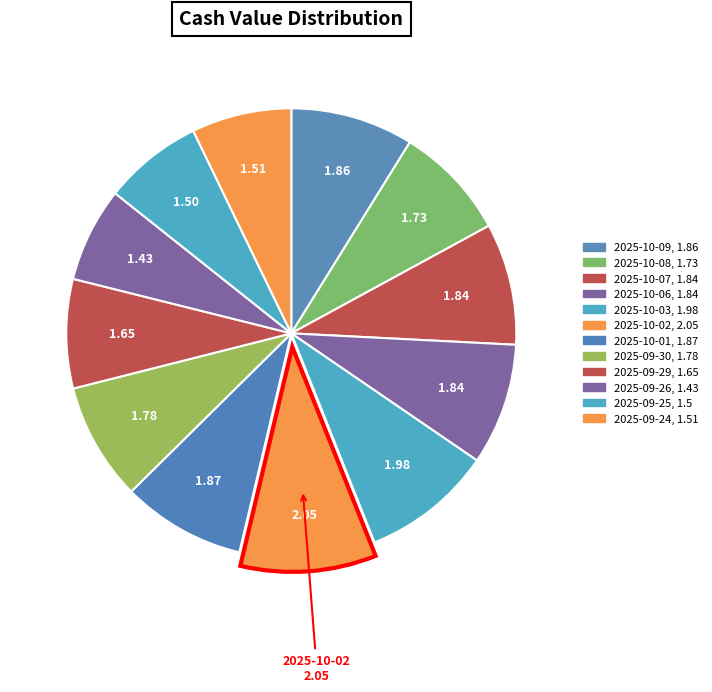

Count the number of slices in the pie.

12